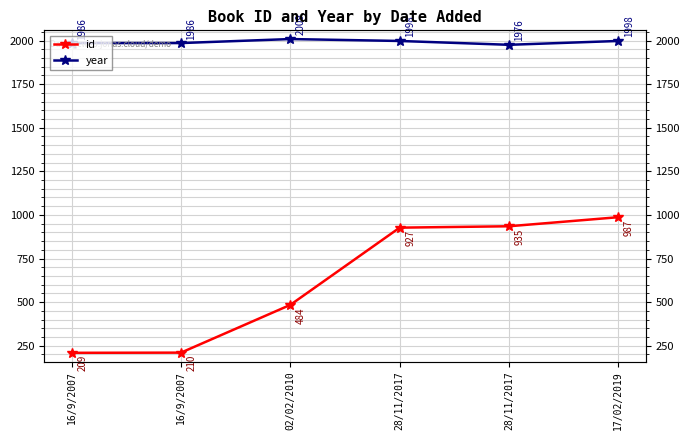

List the series in order of their peak value, lowest first.

id, year